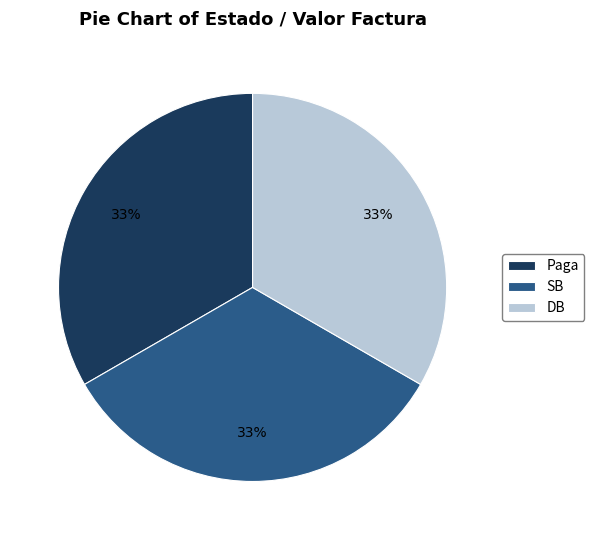

To the nearest percent, what portion does Paga represent?

33%